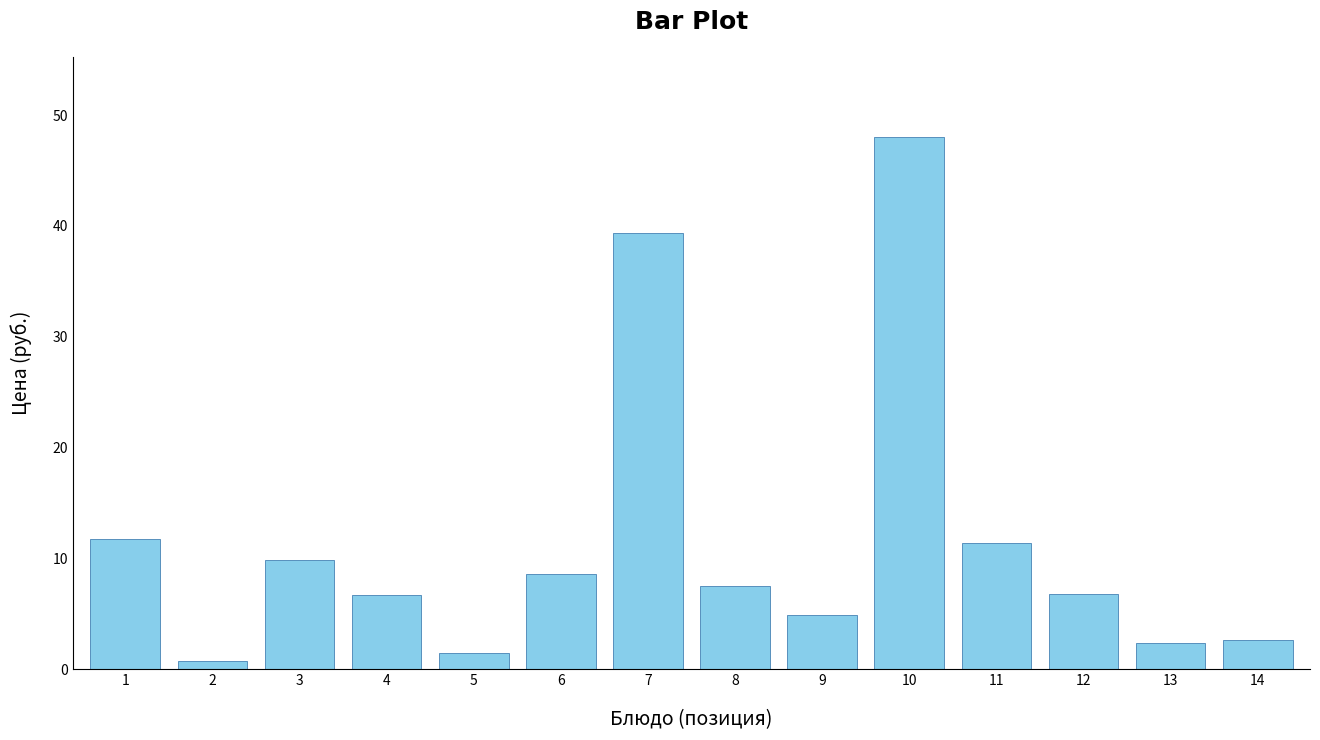

What is the average value?

11.6